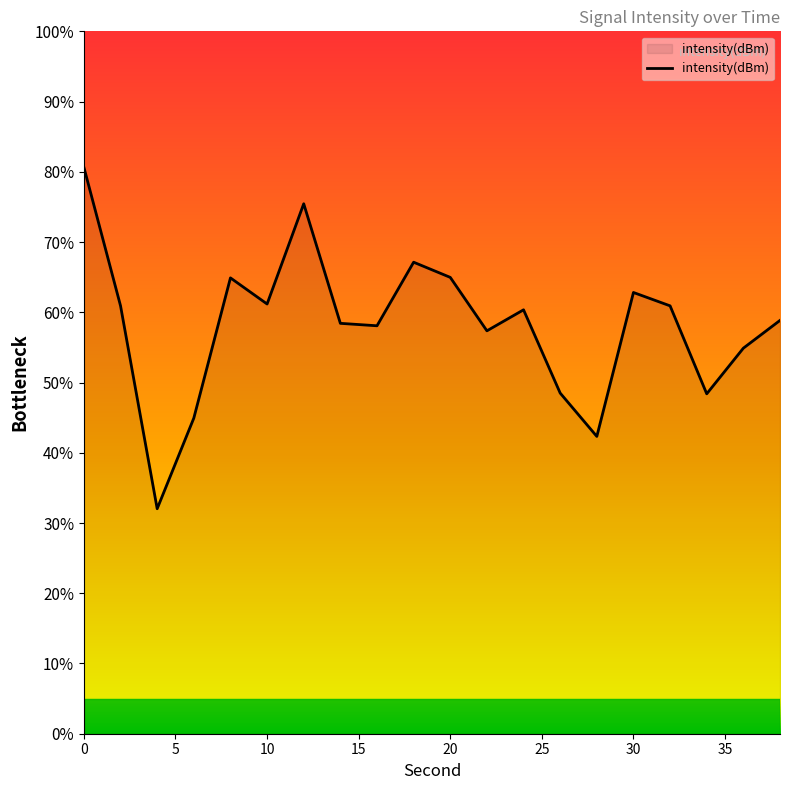

What is the maximum value shown in the chart?

80.6